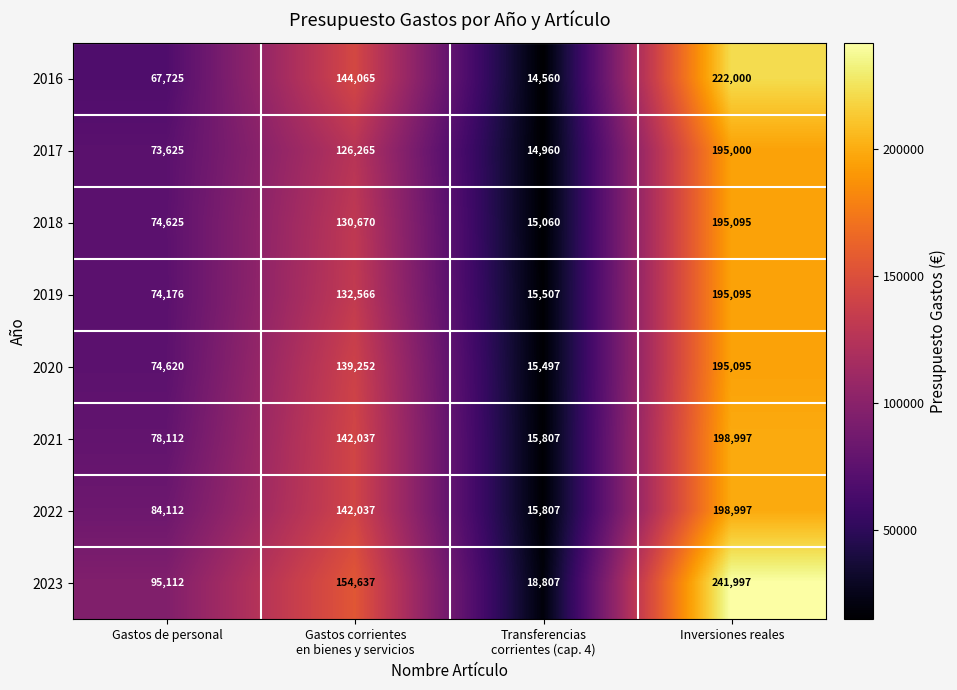

Which series changed the most between Transferencias
corrientes (cap. 4) and Inversiones reales?

2023